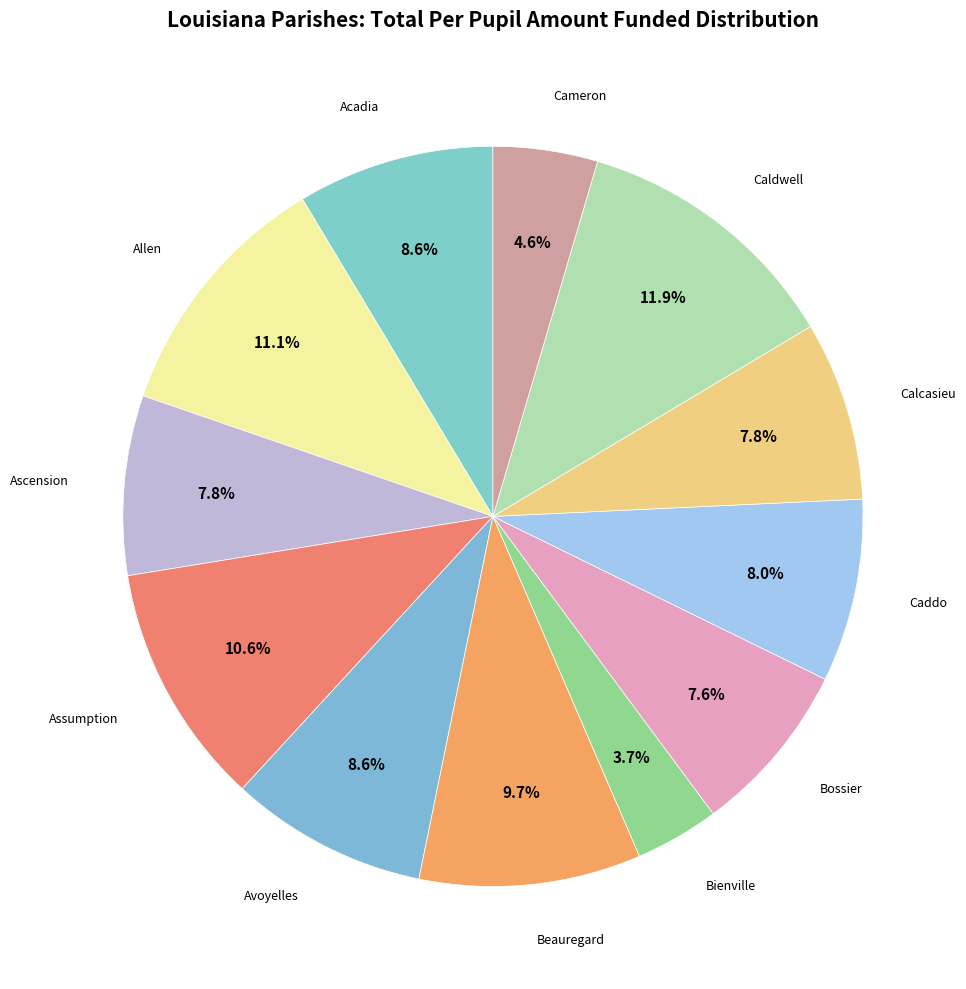

What is the total percentage of Beauregard and Avoyelles?

18.3%